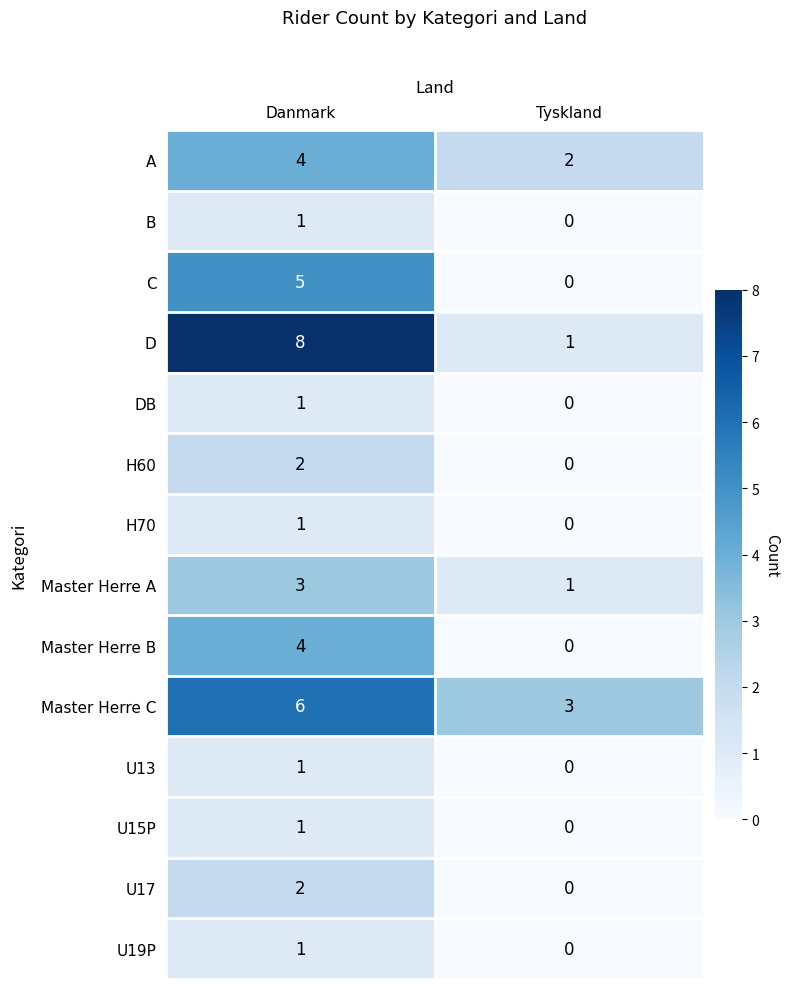

List the labels in order of U17 value, largest first.

Danmark, Tyskland